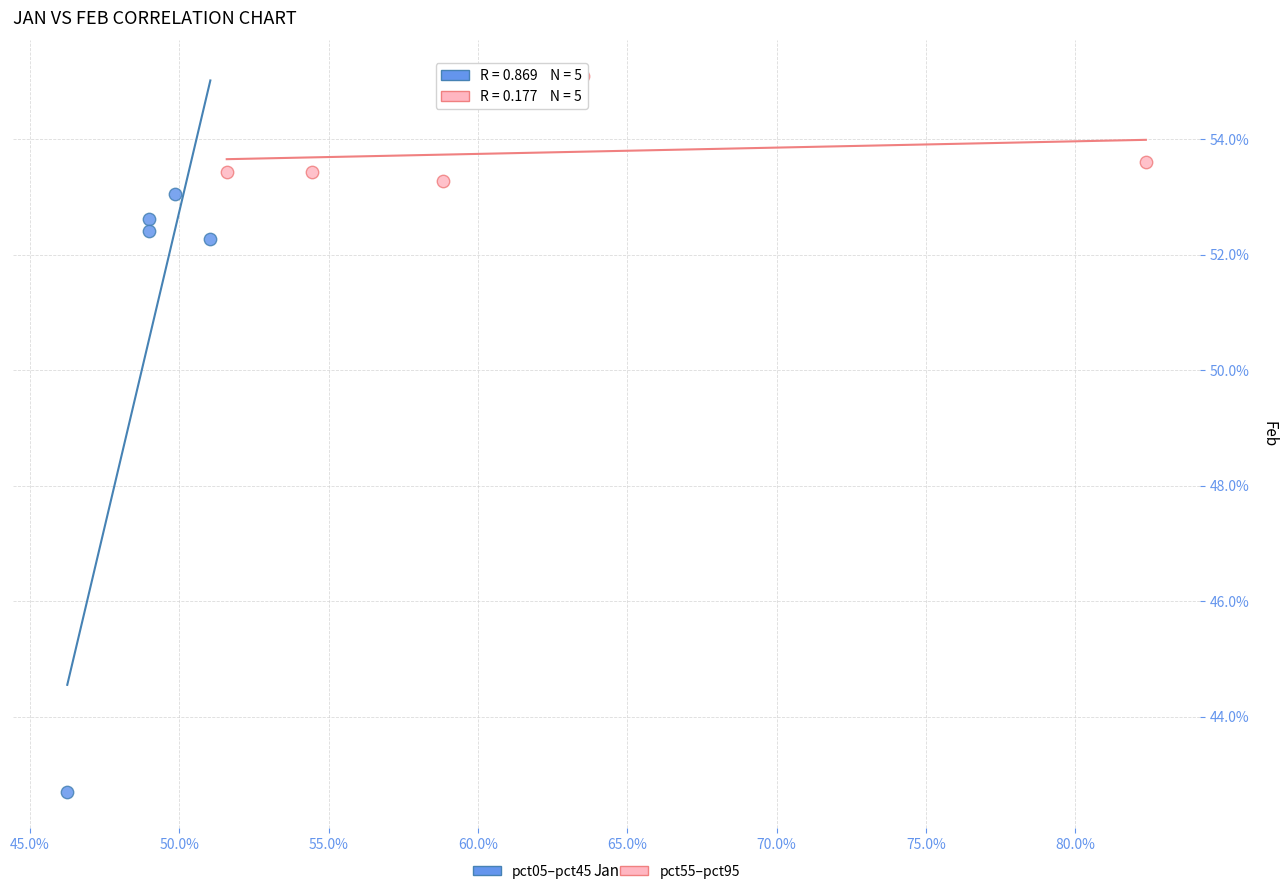

Which series contains the lowest Y value?

pct05–pct45